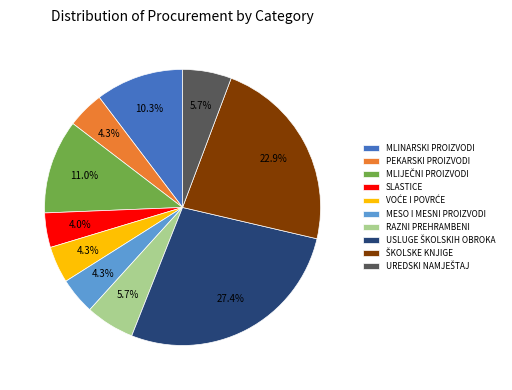

Is there any slice that represents more than half of the pie?

No